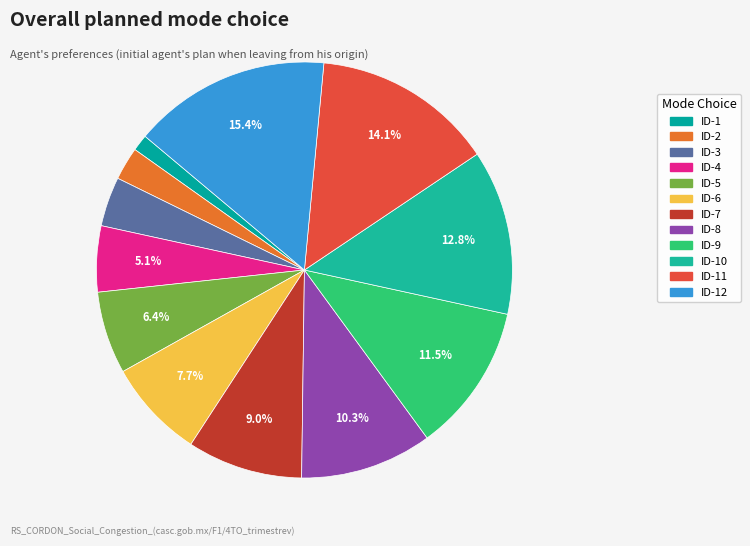

Count the number of slices in the pie.

12